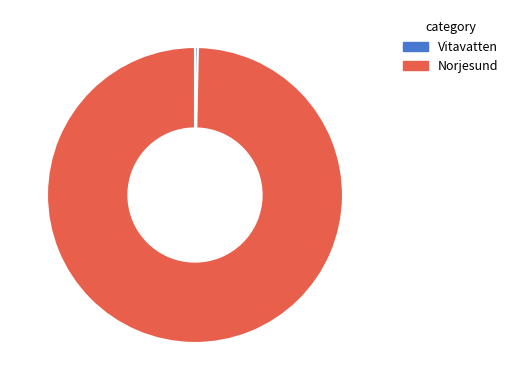

Do Vitavatten and Norjesund together represent more than half of the pie?

Yes